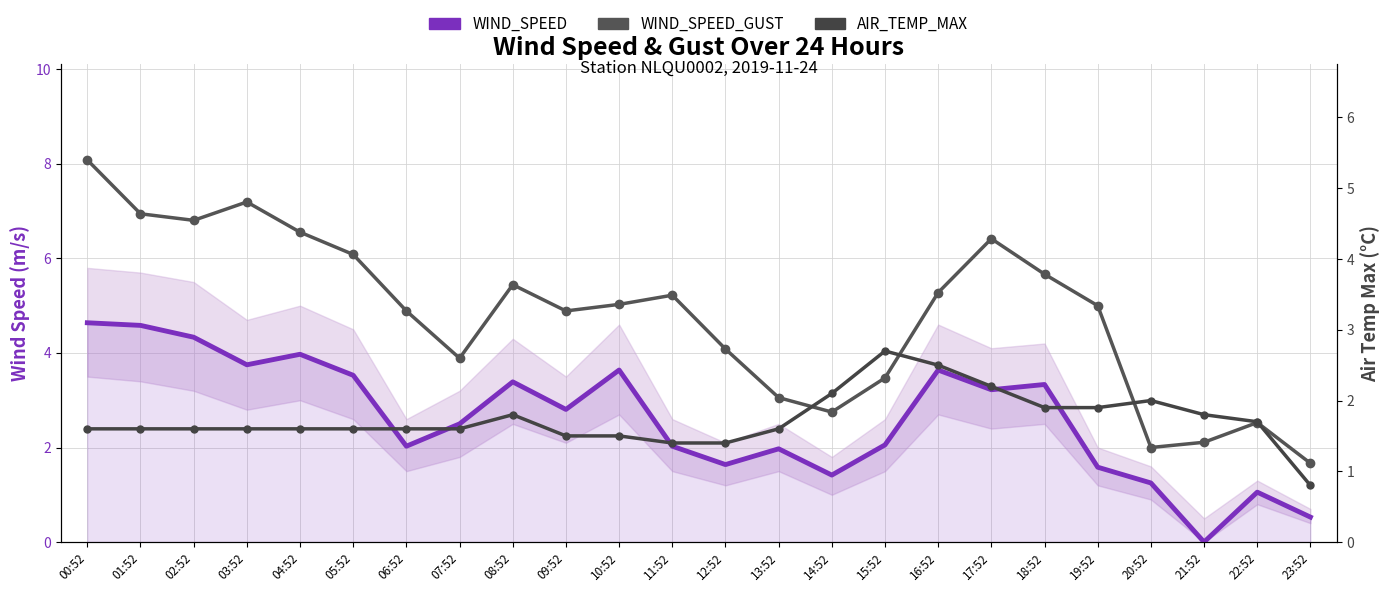

What is the sum of the AIR_TEMP_MAX values at 02:52 and 00:52?

3.2